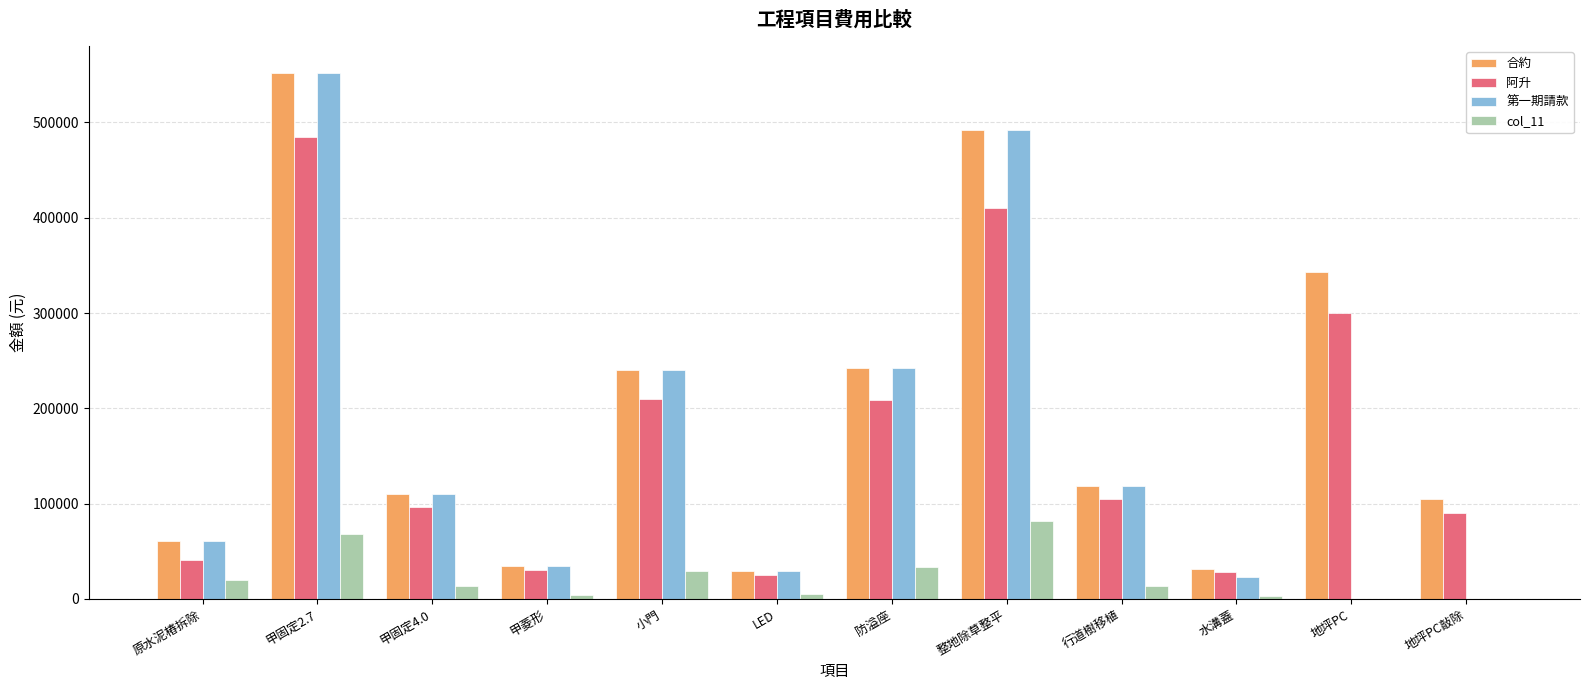

What is the sum of all 第一期請款 values?

1903300